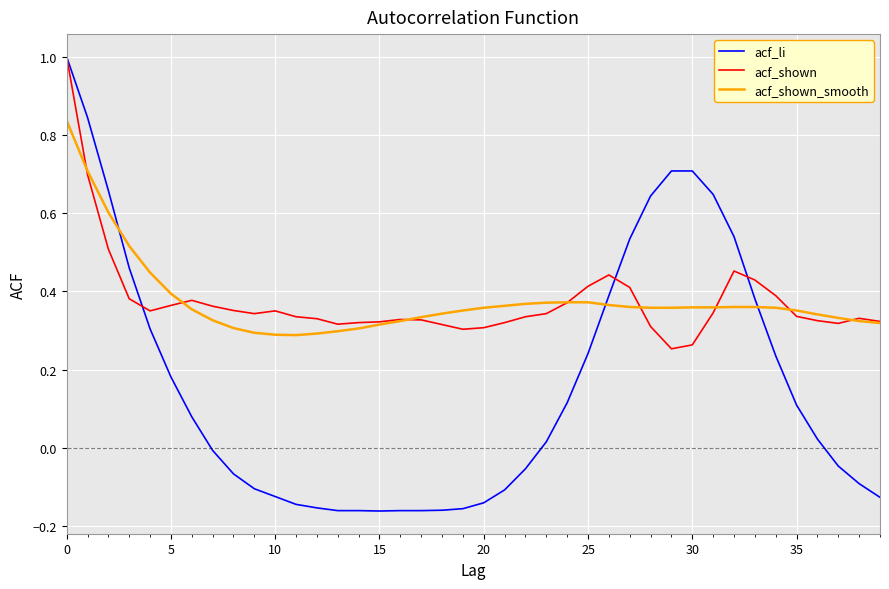

Which series has the widest spread of values?

acf_li